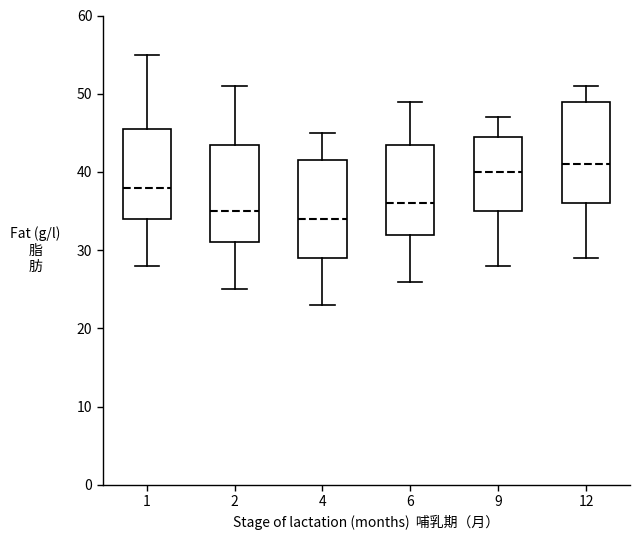

Reading left to right, read every box against the y-axis: the position of its median line, the range the box covers, and the ends of its whiskers. The values are not printed on the chart, so give them approximately, as read against the axis.

1: median 38, box 34 to 46, whiskers 28 to 55
2: median 35, box 31 to 44, whiskers 25 to 51
4: median 34, box 29 to 42, whiskers 23 to 45
6: median 36, box 32 to 44, whiskers 26 to 49
9: median 40, box 35 to 45, whiskers 28 to 47
12: median 41, box 36 to 49, whiskers 29 to 51